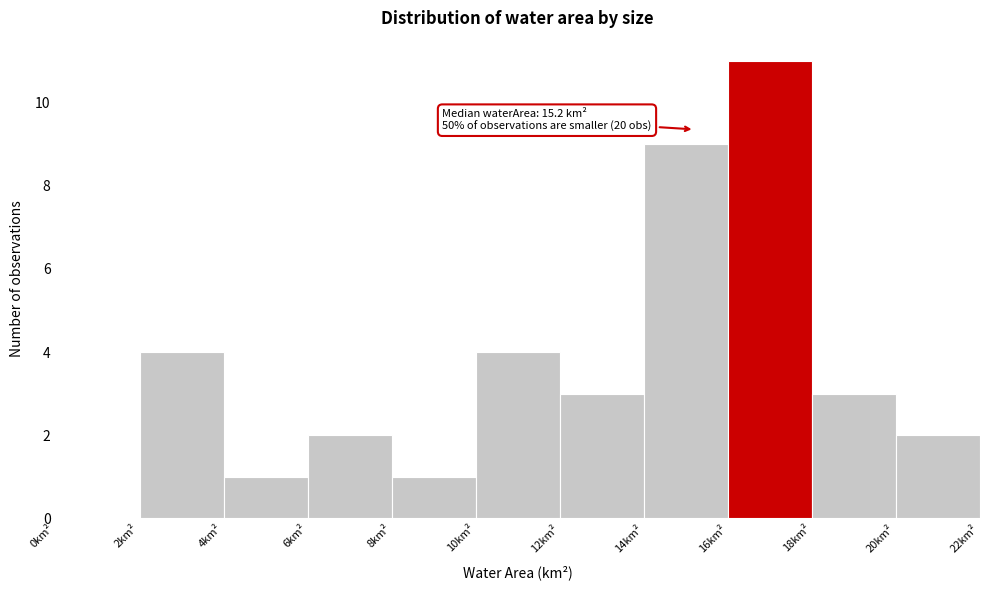

Over which range of the x-axis is the bar tallest?

16 to 18